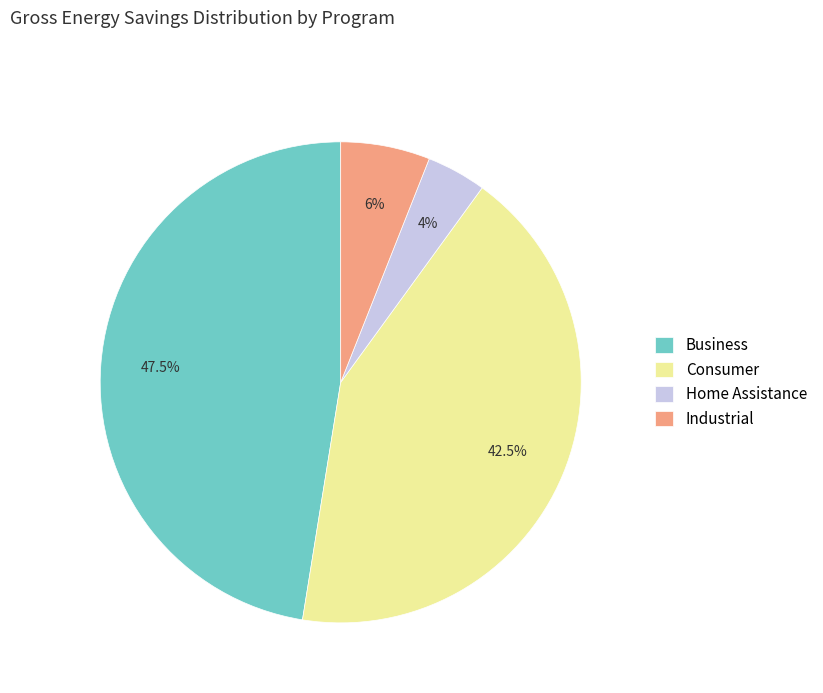

What is the smallest slice in the pie chart?

Home Assistance